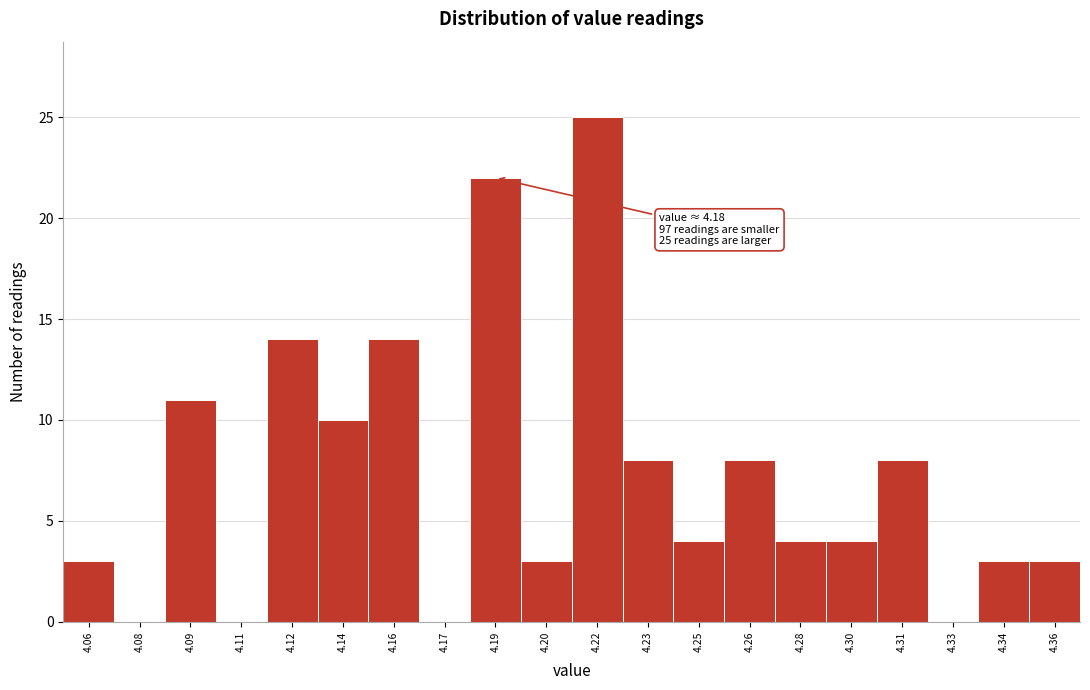

Reading left to right, what are all the values shown in this chart?

4.06=3	4.08=0	4.09=11	4.11=0	4.12=14	4.14=10	4.16=14	4.17=0	4.19=22	4.20=3	4.22=25	4.23=8	4.25=4	4.26=8	4.28=4	4.30=4	4.31=8	4.33=0	4.34=3	4.36=3